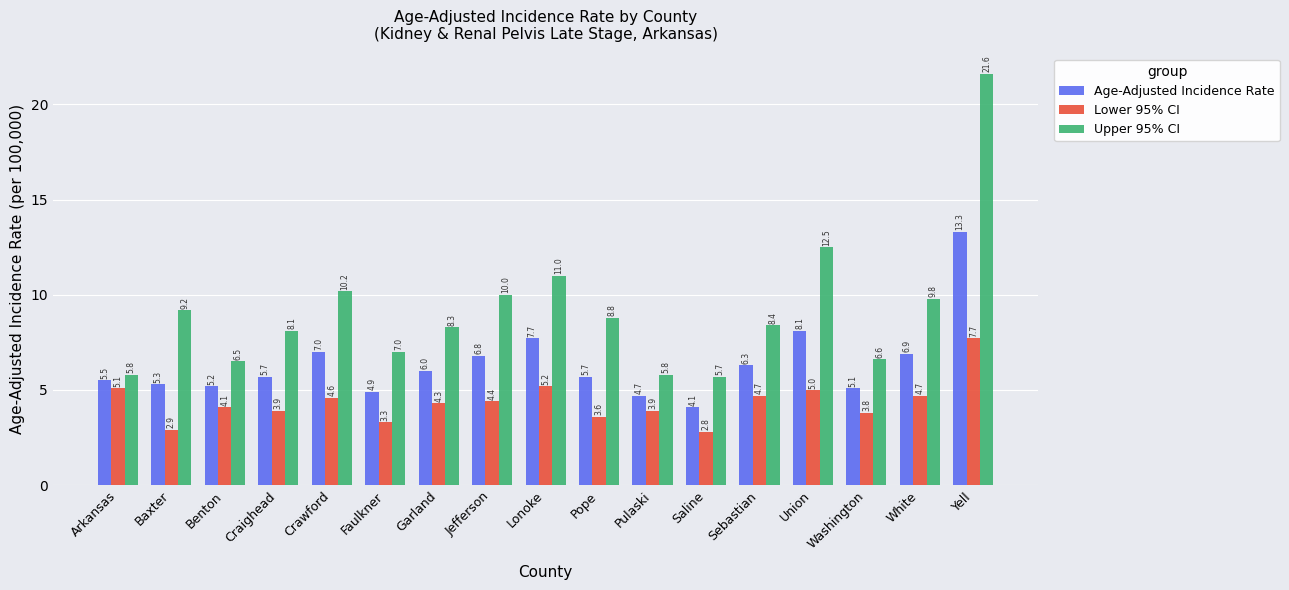

What is the difference between the second highest and minimum values in the Age-Adjusted Incidence Rate series?

4.0